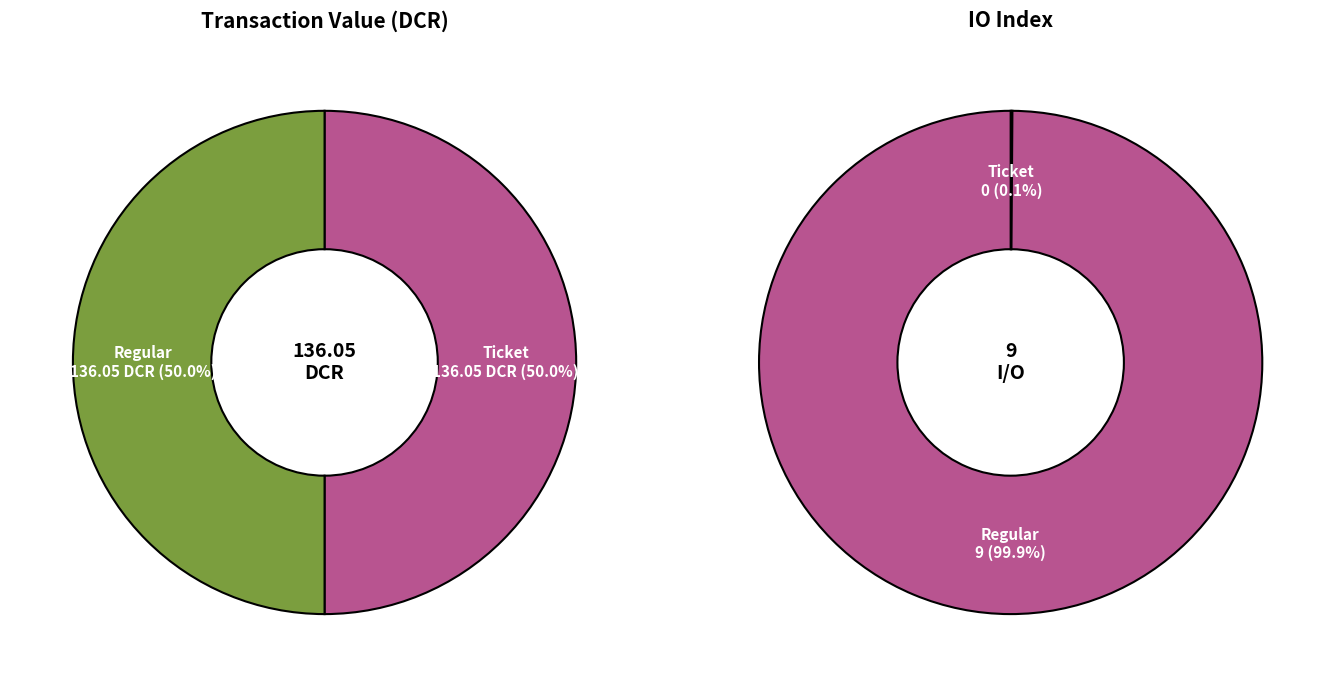

Rank the categories by value from highest to lowest.

Regular, Ticket